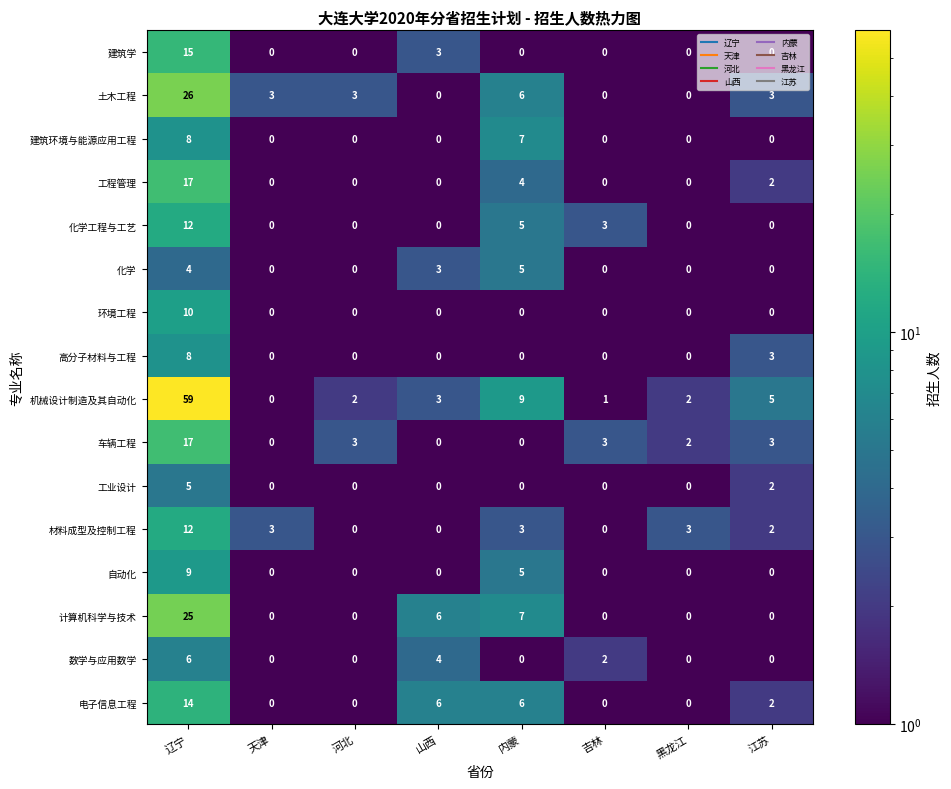

Count the 土木工程 values in the range 0 to 6.

7